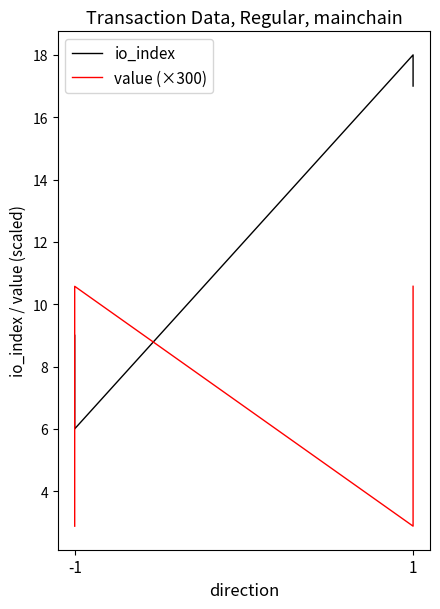

List the series in order of their overall mean, highest first.

io_index, value (×300)